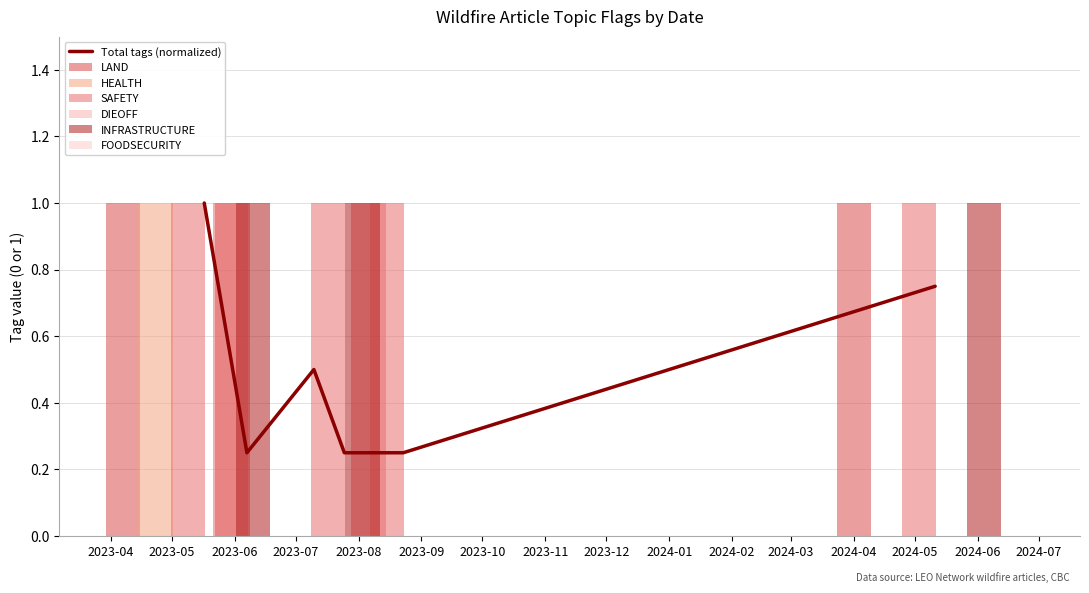

What is the label of the 5th bar from the right?

2023-07-10